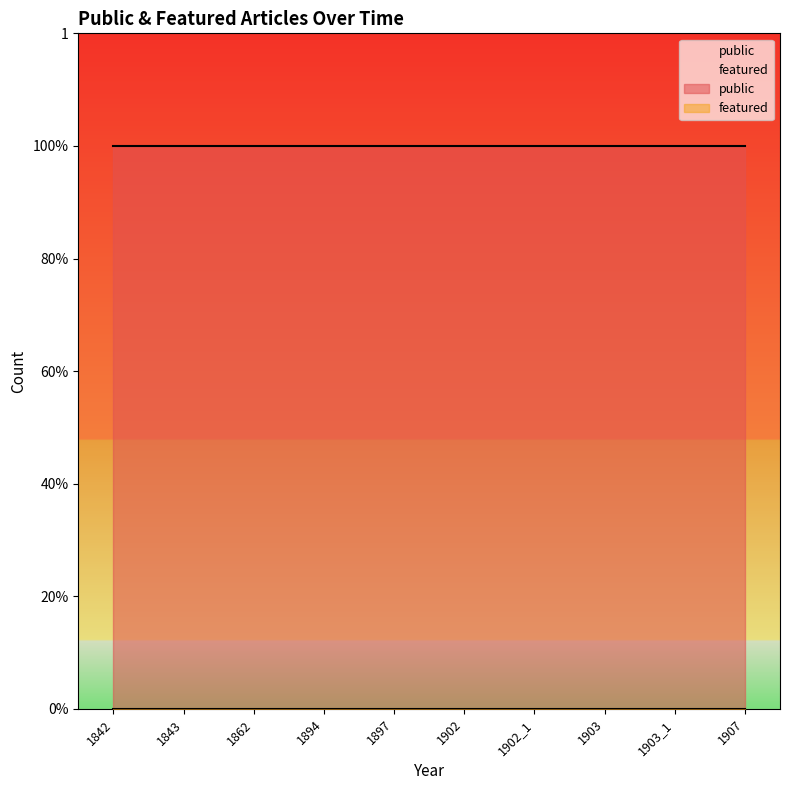

Rank the series by their maximum value, from lowest to highest.

featured, public